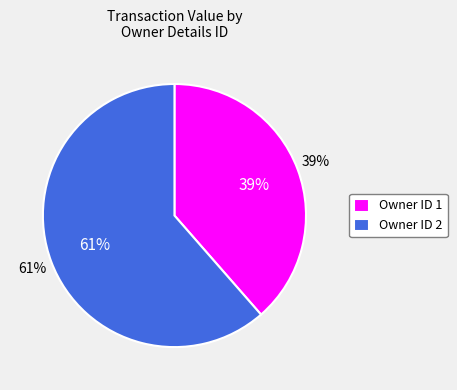

Combined, do 2 and 6 account for over 50%?

No